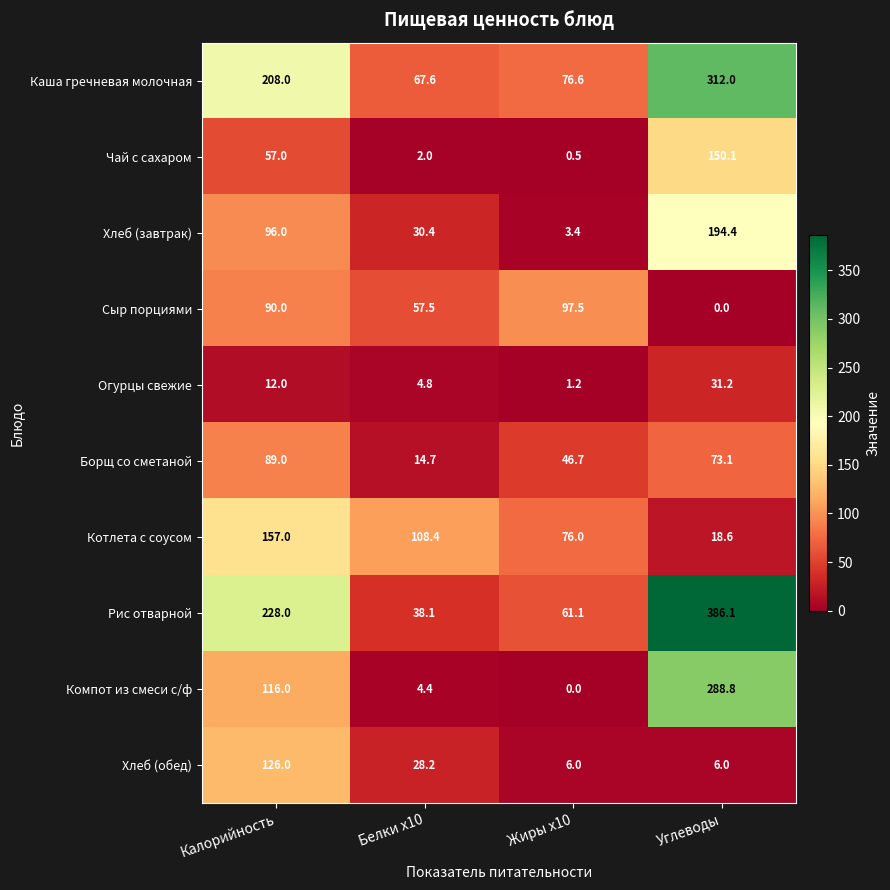

The value of Хлеб (обед) at Углеводы is 8.7. True or false?

False